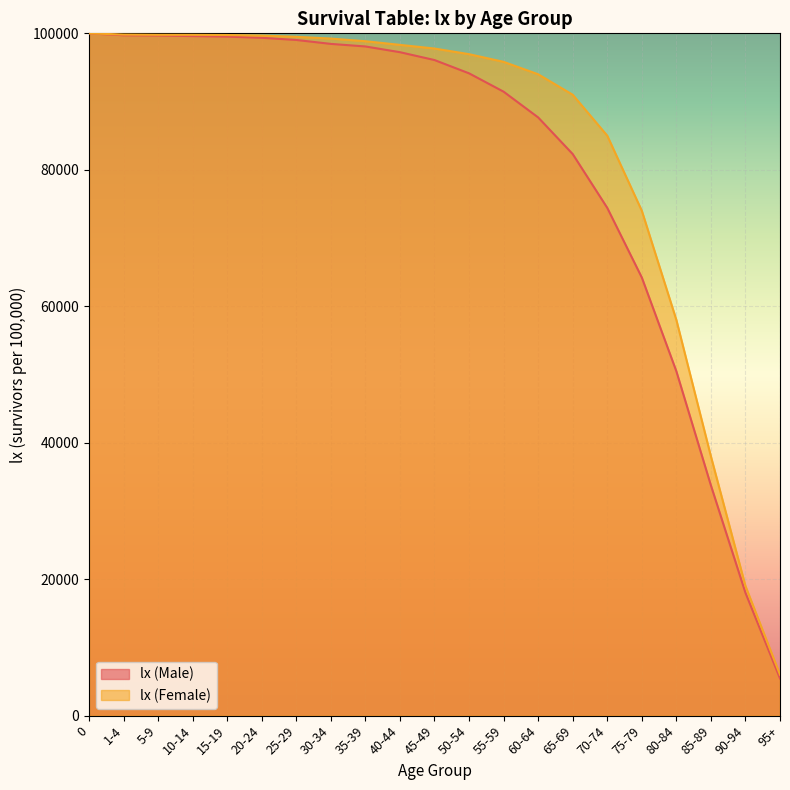

Is it true that the value at 95+ is 1326?

False